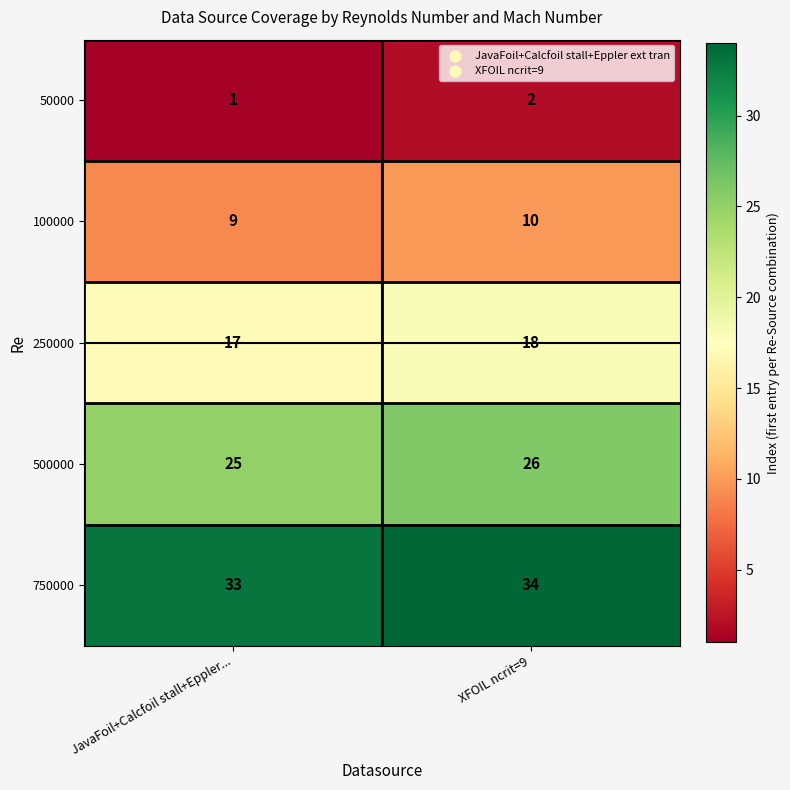

Count the number of data series in this chart.

5